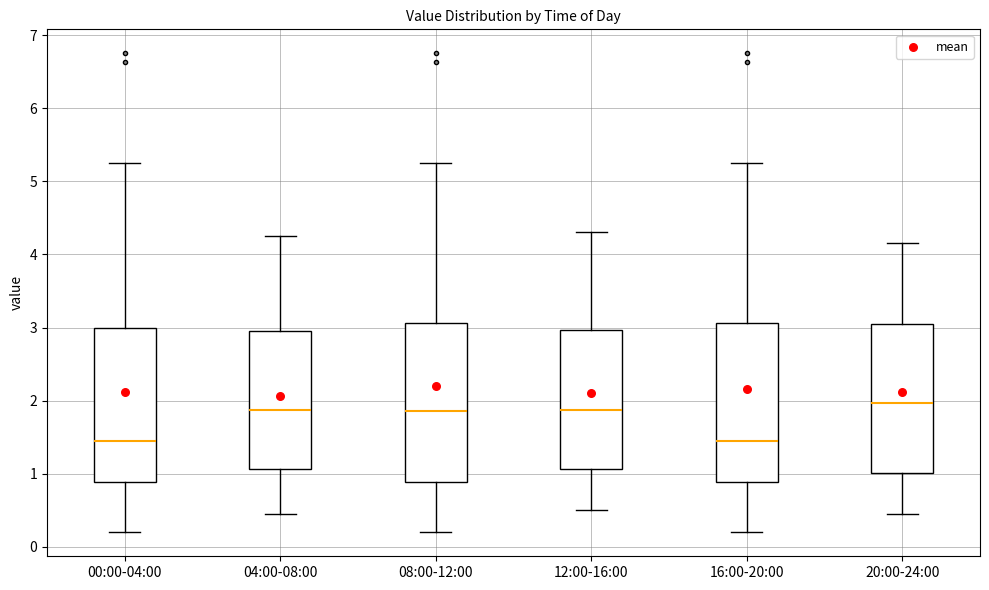

Reading left to right, read every box against the y-axis: the position of its median line, the range the box covers, and the ends of its whiskers. The values are not printed on the chart, so give them approximately, as read against the axis.

00:00-04:00: median 1.5, box 0.9 to 3.0, whiskers 0.2 to 5.3
04:00-08:00: median 1.9, box 1.1 to 3.0, whiskers 0.5 to 4.3
08:00-12:00: median 1.9, box 0.9 to 3.1, whiskers 0.2 to 5.3
12:00-16:00: median 1.9, box 1.1 to 3.0, whiskers 0.5 to 4.3
16:00-20:00: median 1.5, box 0.9 to 3.1, whiskers 0.2 to 5.3
20:00-24:00: median 2.0, box 1.0 to 3.1, whiskers 0.5 to 4.2